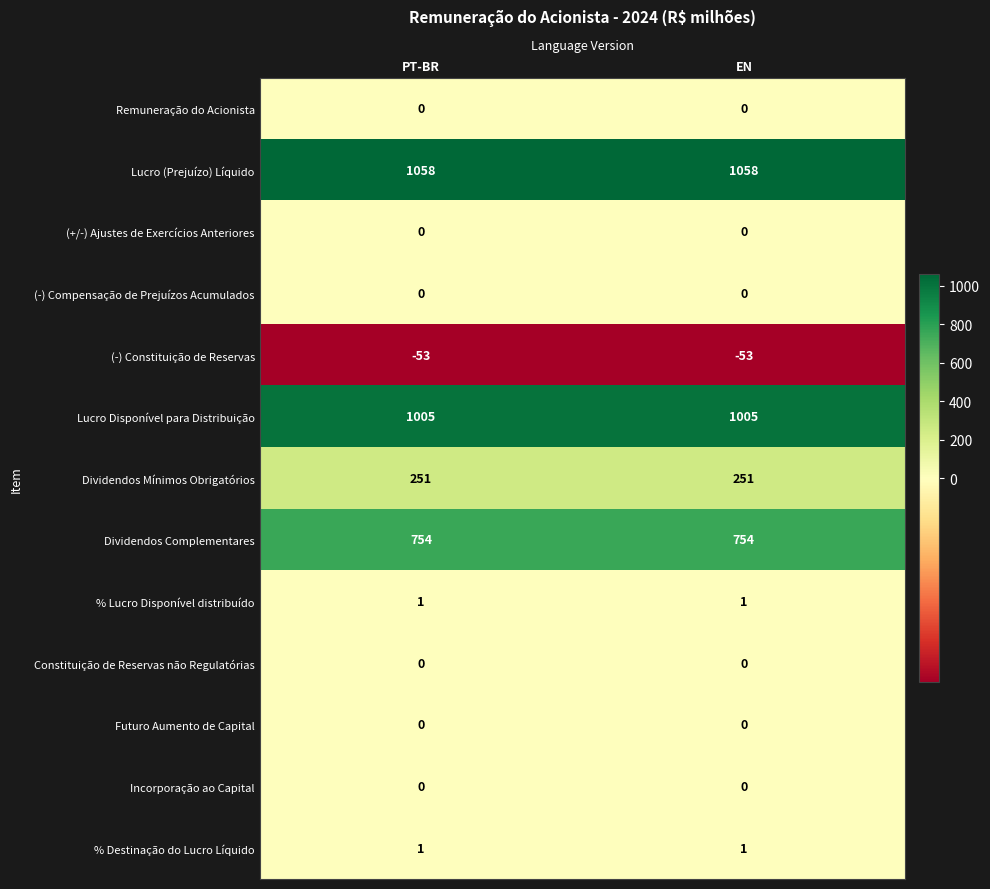

Reading left to right, extract all data points from this chart.

Remuneração do Acionista: PT-BR=0	EN=0
Lucro (Prejuízo) Líquido: PT-BR=1058	EN=1058
(+/-) Ajustes de Exercícios Anteriores: PT-BR=0	EN=0
(-) Compensação de Prejuízos Acumulados: PT-BR=0	EN=0
(-) Constituição de Reservas: PT-BR=-53	EN=-53
Lucro Disponível para Distribuição: PT-BR=1005	EN=1005
Dividendos Mínimos Obrigatórios: PT-BR=251	EN=251
Dividendos Complementares: PT-BR=754	EN=754
% Lucro Disponível distribuído: PT-BR=1	EN=1
Constituição de Reservas não Regulatórias: PT-BR=0	EN=0
Futuro Aumento de Capital: PT-BR=0	EN=0
Incorporação ao Capital: PT-BR=0	EN=0
% Destinação do Lucro Líquido: PT-BR=1	EN=1